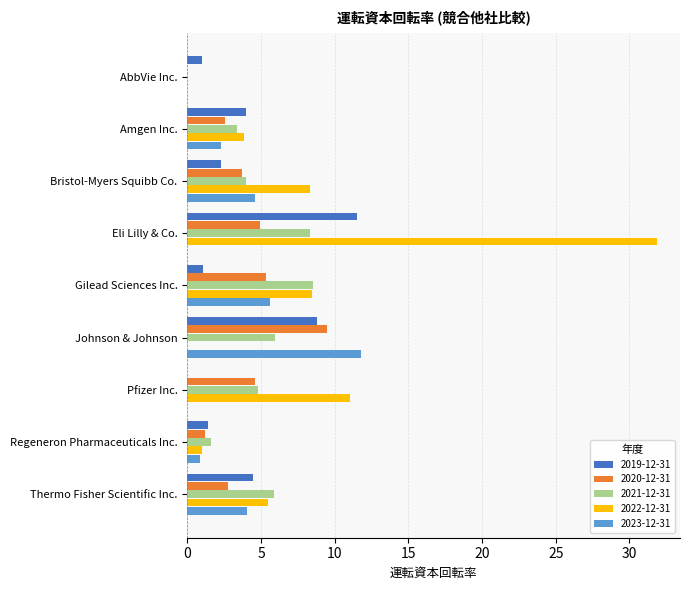

Which series changed the most between Pfizer Inc. and Thermo Fisher Scientific Inc.?

2022-12-31